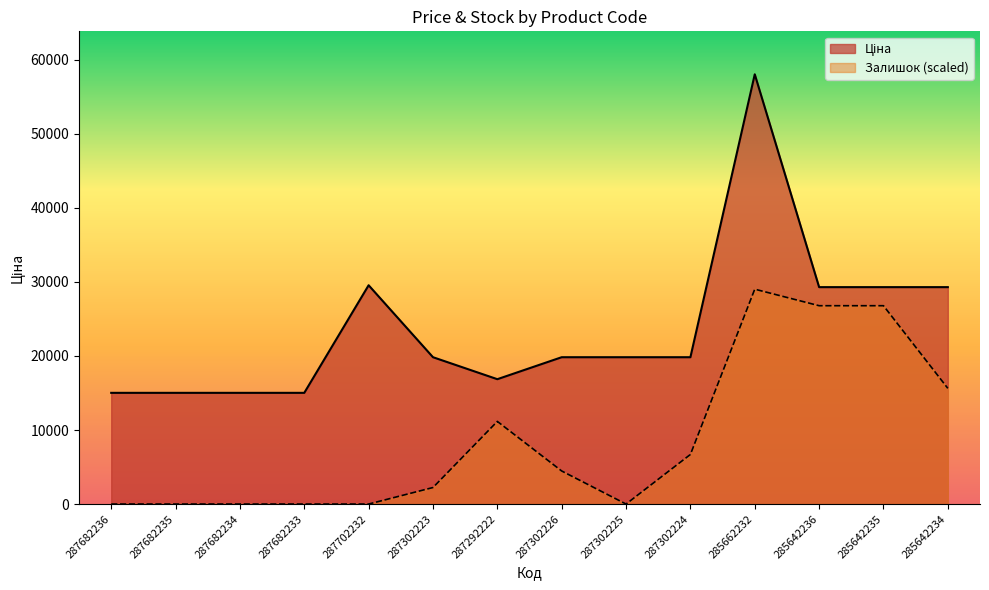

What is the label of the 7th point from the left?

287292222